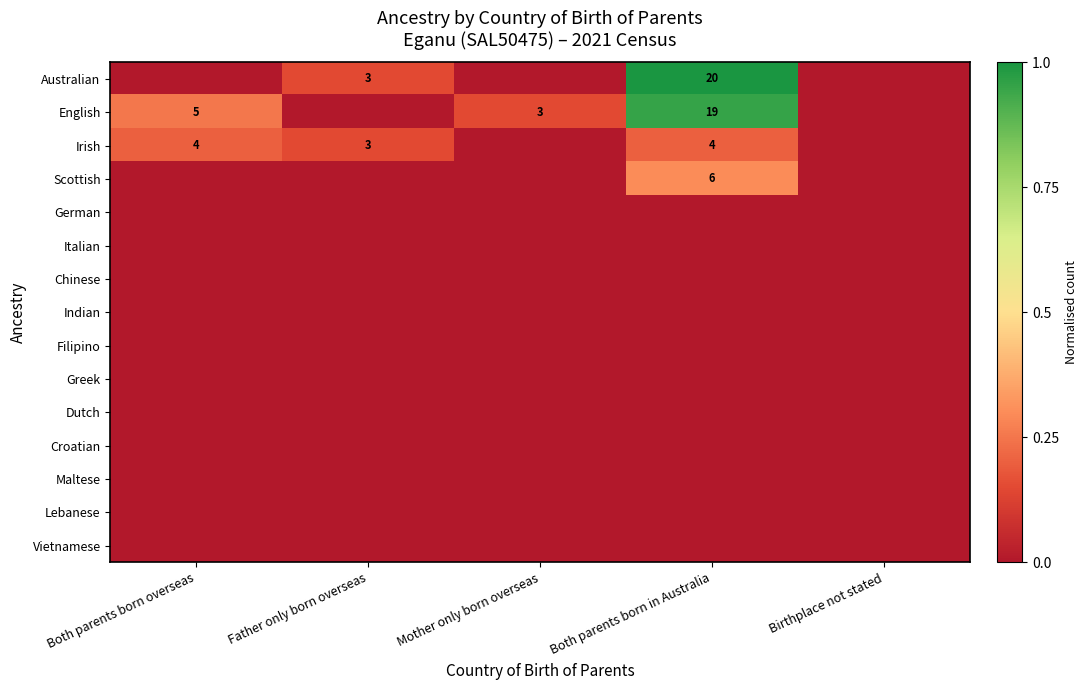

At how many categories does at least one series exceed 0?

4